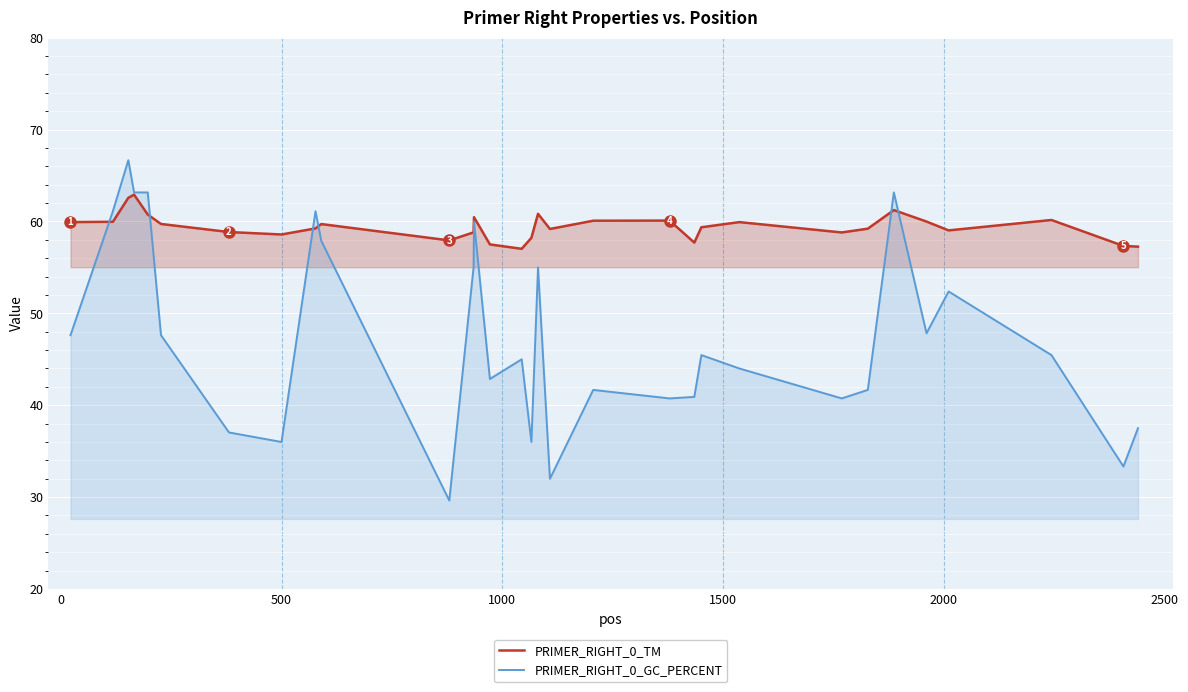

Which series has the widest spread of values?

PRIMER_RIGHT_0_GC_PERCENT